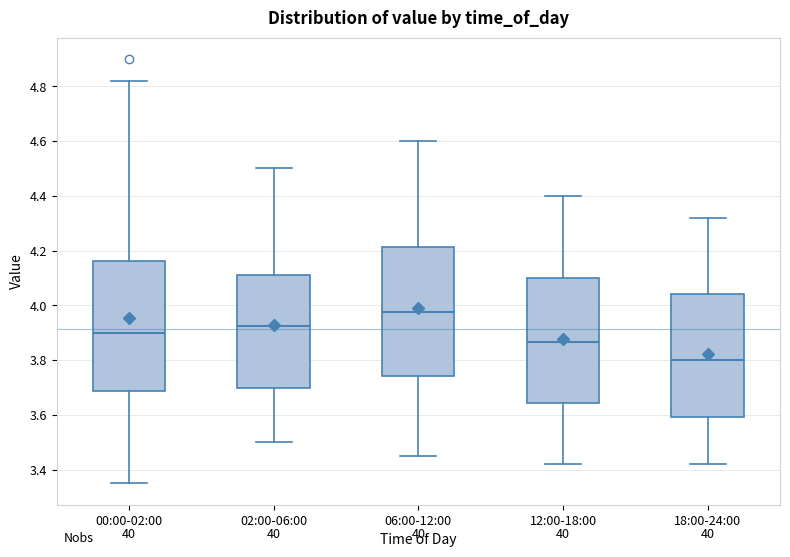

Where is the upper edge of the box for 12:00-18:00 on the y-axis? The values are not printed on the chart, so give them approximately, as read against the axis.

4.10